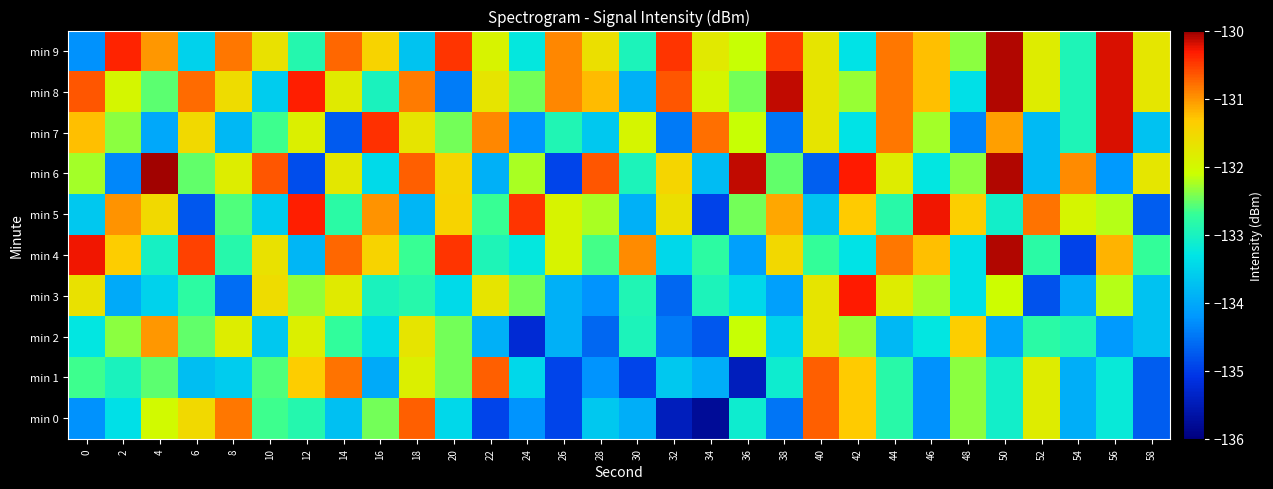

Reading left to right, list all the values displayed in this chart.

min 0: 0=-134.3	2=-133.4	4=-132.0	6=-131.5	8=-130.8	10=-132.7	12=-132.9	14=-133.7	16=-132.4	18=-130.7	20=-133.5	22=-134.9	24=-134.2	26=-134.9	28=-133.6	30=-134.0	32=-135.5	34=-135.8	36=-133.1	38=-134.5	40=-130.7	42=-131.3	44=-132.8	46=-134.3	48=-132.4	50=-133.1	52=-131.8	54=-134.0	56=-133.2	58=-134.7
min 1: 0=-132.7	2=-133.0	4=-132.5	6=-133.8	8=-133.6	10=-132.6	12=-131.3	14=-130.8	16=-134.0	18=-131.9	20=-132.4	22=-130.7	24=-133.5	26=-134.9	28=-134.2	30=-134.9	32=-133.6	34=-134.0	36=-135.5	38=-133.1	40=-130.7	42=-131.3	44=-132.8	46=-134.3	48=-132.4	50=-133.1	52=-131.8	54=-134.0	56=-133.2	58=-134.7
min 2: 0=-133.3	2=-132.4	4=-131.0	6=-132.5	8=-131.8	10=-133.7	12=-131.9	14=-132.7	16=-133.4	18=-131.7	20=-132.5	22=-133.9	24=-135.2	26=-133.9	28=-134.6	30=-133.0	32=-134.5	34=-134.8	36=-132.1	38=-133.5	40=-131.7	42=-132.3	44=-133.8	46=-133.3	48=-131.4	50=-134.1	52=-132.8	54=-133.0	56=-134.2	58=-133.7
min 3: 0=-131.7	2=-134.0	4=-133.5	6=-132.8	8=-134.6	10=-131.6	12=-132.3	14=-131.8	16=-133.0	18=-132.9	20=-133.4	22=-131.7	24=-132.5	26=-133.9	28=-134.2	30=-132.9	32=-134.6	34=-133.0	36=-133.5	38=-134.1	40=-131.7	42=-130.3	44=-131.8	46=-132.3	48=-133.4	50=-132.1	52=-134.8	54=-134.0	56=-132.2	58=-133.7
min 4: 0=-130.3	2=-131.4	4=-133.0	6=-130.5	8=-132.8	10=-131.7	12=-133.9	14=-130.7	16=-131.4	18=-132.7	20=-130.5	22=-132.9	24=-133.2	26=-131.9	28=-132.6	30=-131.0	32=-133.5	34=-132.8	36=-134.1	38=-131.5	40=-132.7	42=-133.3	44=-130.8	46=-131.3	48=-133.4	50=-130.1	52=-132.8	54=-135.0	56=-131.2	58=-132.7
min 5: 0=-133.7	2=-131.0	4=-131.5	6=-134.8	8=-132.6	10=-133.6	12=-130.3	14=-132.8	16=-131.0	18=-133.9	20=-131.4	22=-132.7	24=-130.5	26=-131.9	28=-132.2	30=-133.9	32=-131.6	34=-135.0	36=-132.5	38=-131.1	40=-133.7	42=-131.3	44=-132.8	46=-130.3	48=-131.4	50=-133.1	52=-130.8	54=-132.0	56=-132.2	58=-134.7
min 6: 0=-132.3	2=-134.4	4=-130.0	6=-132.5	8=-131.8	10=-130.7	12=-134.9	14=-131.7	16=-133.4	18=-130.7	20=-131.5	22=-133.9	24=-132.2	26=-134.9	28=-130.6	30=-133.0	32=-131.5	34=-133.8	36=-130.1	38=-132.5	40=-134.7	42=-130.3	44=-131.8	46=-133.3	48=-132.4	50=-130.1	52=-133.8	54=-131.0	56=-134.2	58=-131.7
min 7: 0=-131.3	2=-132.4	4=-134.0	6=-131.5	8=-133.8	10=-132.7	12=-131.9	14=-134.7	16=-130.4	18=-131.7	20=-132.5	22=-130.9	24=-134.2	26=-132.9	28=-133.6	30=-132.0	32=-134.5	34=-130.8	36=-132.1	38=-134.5	40=-131.7	42=-133.3	44=-130.8	46=-132.3	48=-134.4	50=-131.1	52=-133.8	54=-133.0	56=-130.2	58=-133.7
min 8: 0=-130.7	2=-132.0	4=-132.5	6=-130.8	8=-131.6	10=-133.6	12=-130.3	14=-131.8	16=-133.0	18=-130.9	20=-134.4	22=-131.7	24=-132.5	26=-130.9	28=-131.2	30=-133.9	32=-130.6	34=-132.0	36=-132.5	38=-130.1	40=-131.7	42=-132.3	44=-130.8	46=-131.3	48=-133.4	50=-130.1	52=-131.8	54=-133.0	56=-130.2	58=-131.7
min 9: 0=-134.3	2=-130.4	4=-131.0	6=-133.5	8=-130.8	10=-131.7	12=-132.9	14=-130.7	16=-131.4	18=-133.7	20=-130.5	22=-131.9	24=-133.2	26=-130.9	28=-131.6	30=-133.0	32=-130.5	34=-131.8	36=-132.1	38=-130.5	40=-131.7	42=-133.3	44=-130.8	46=-131.3	48=-132.4	50=-130.1	52=-131.8	54=-133.0	56=-130.2	58=-131.7